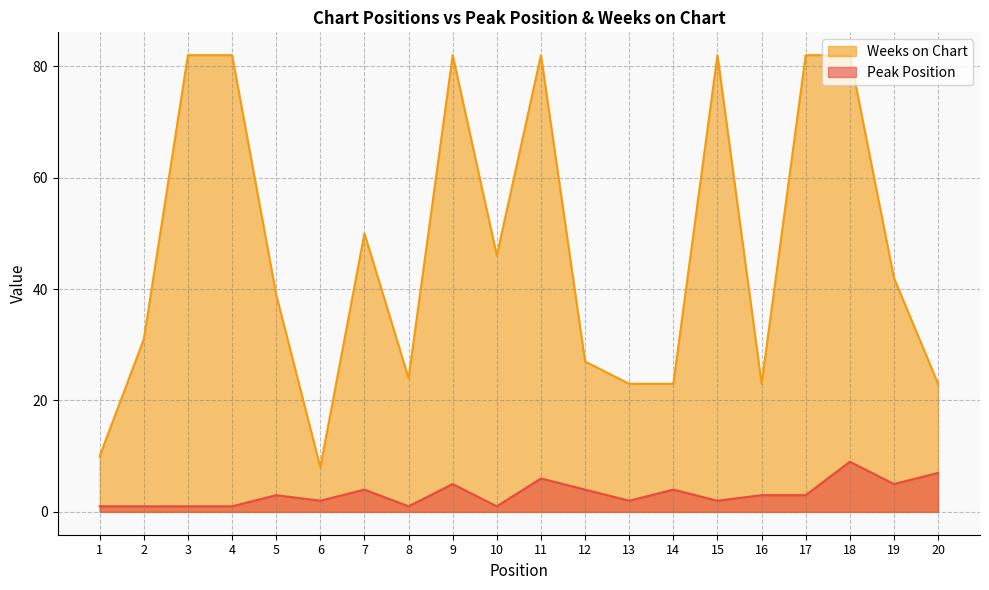

Is the value of Peak Position at 2 greater than the value of Weeks on Chart at 5?

No